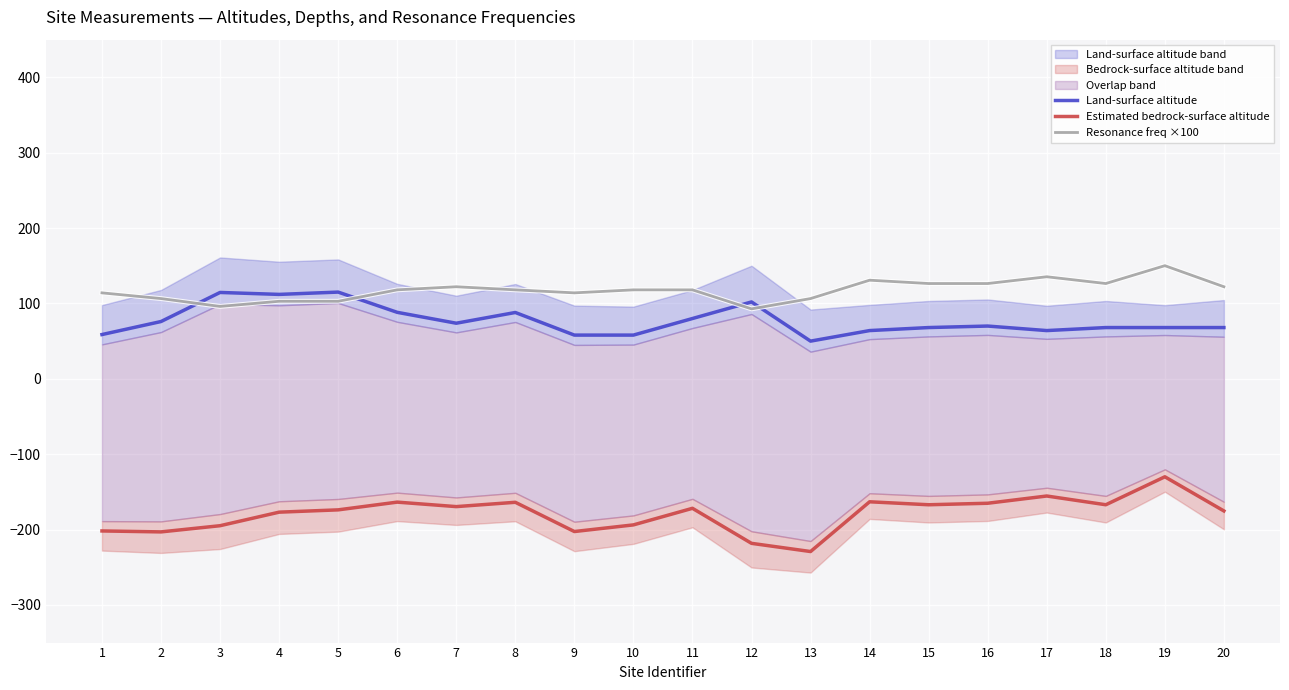

How many values in the Resonance freq ×100 series exceed 118?

12